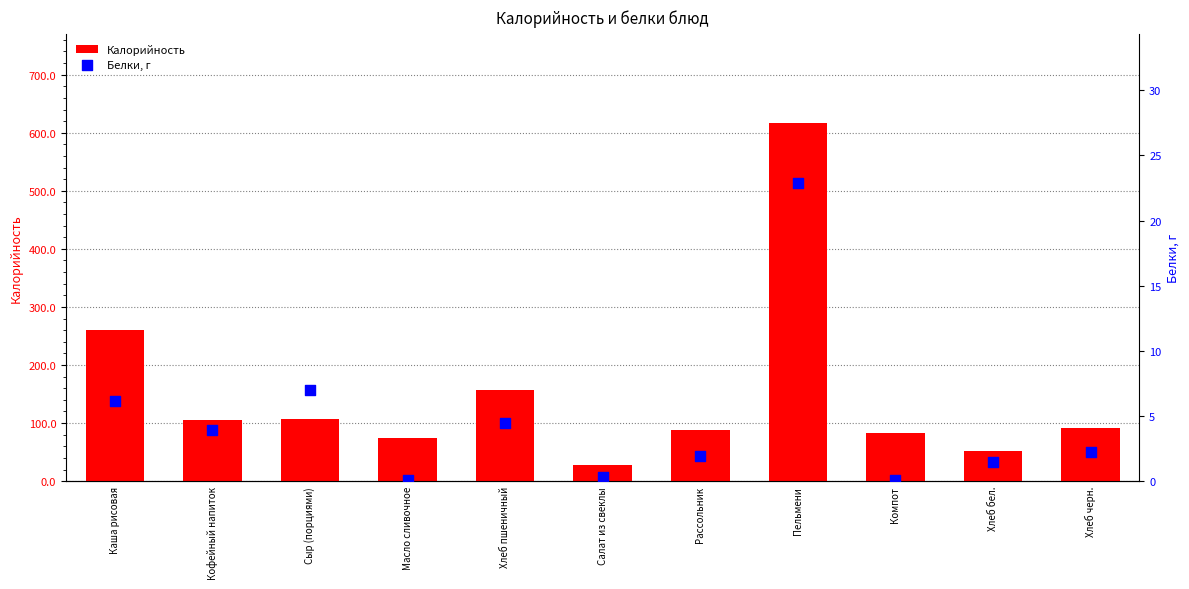

What are all the series names shown in the legend?

Калорийность, Белки, г